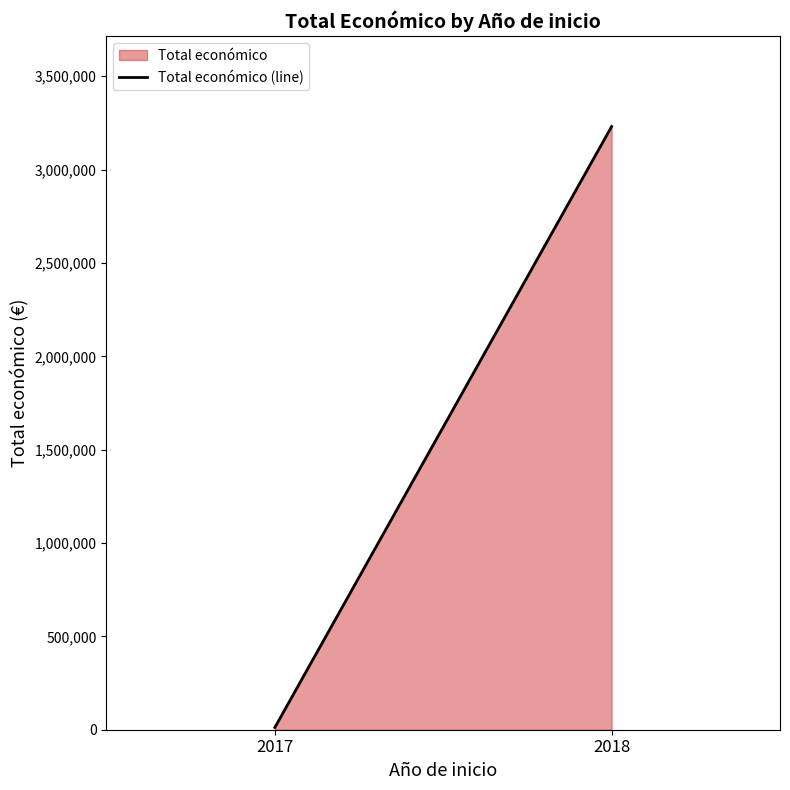

What is the difference between the maximum and minimum values?

3218859